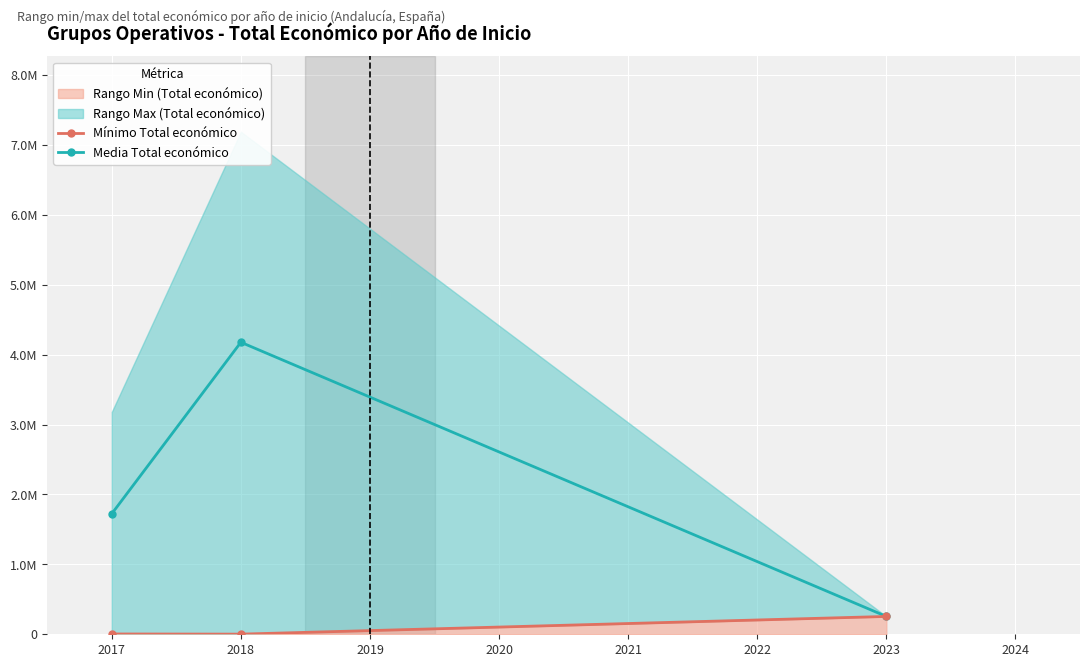

What is the difference between the Mínimo Total económico values at 2018 and 2017?

2450.0